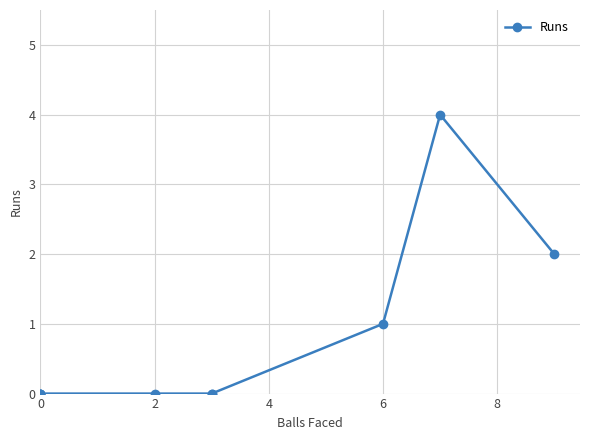

How many values exceed 0?

3